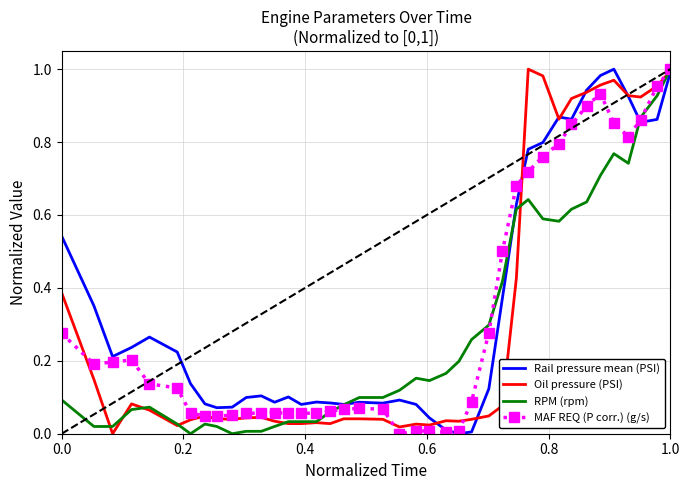

What is the value of the Rail pressure mean (PSI) point at the 8th from the left?

0.1